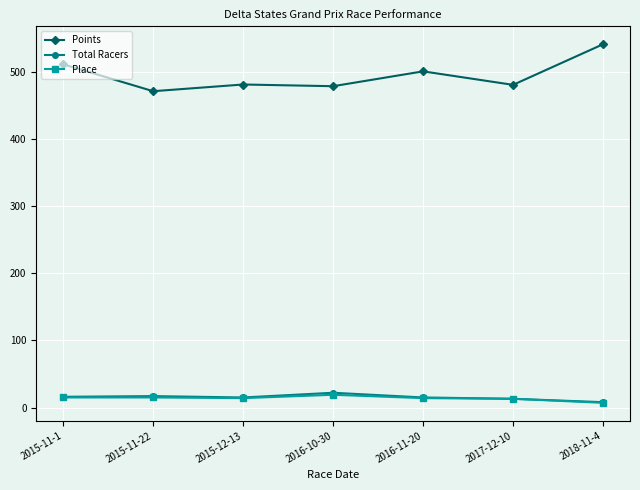

True or false: Total Racers and Points intersect in this chart.

False